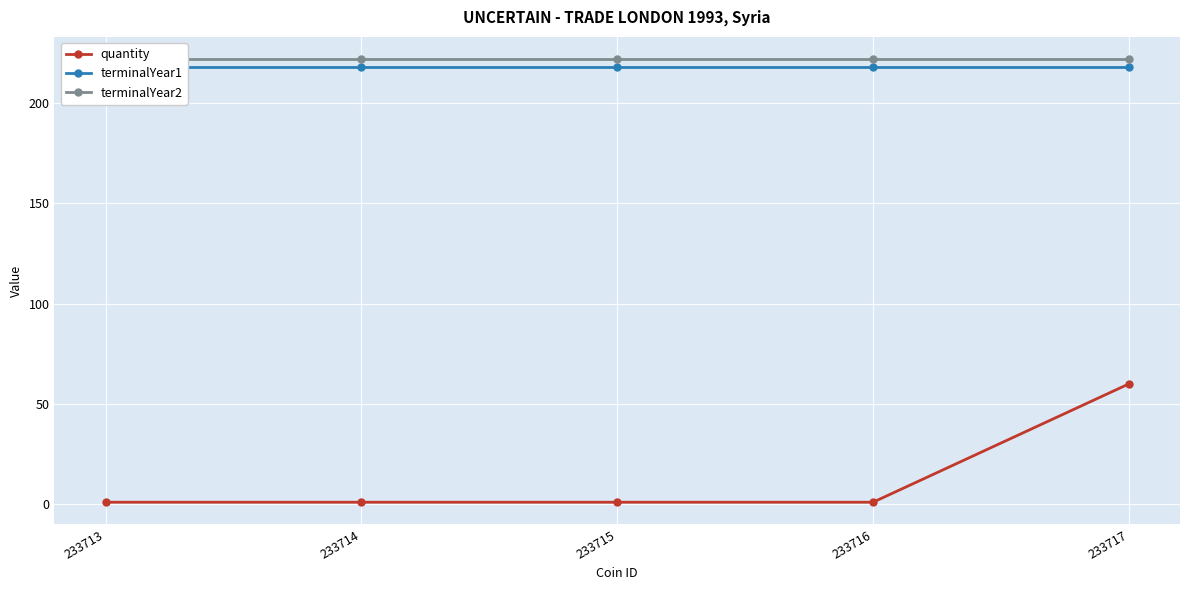

What is the value of the terminalYear1 point at the 3rd from the left?

218